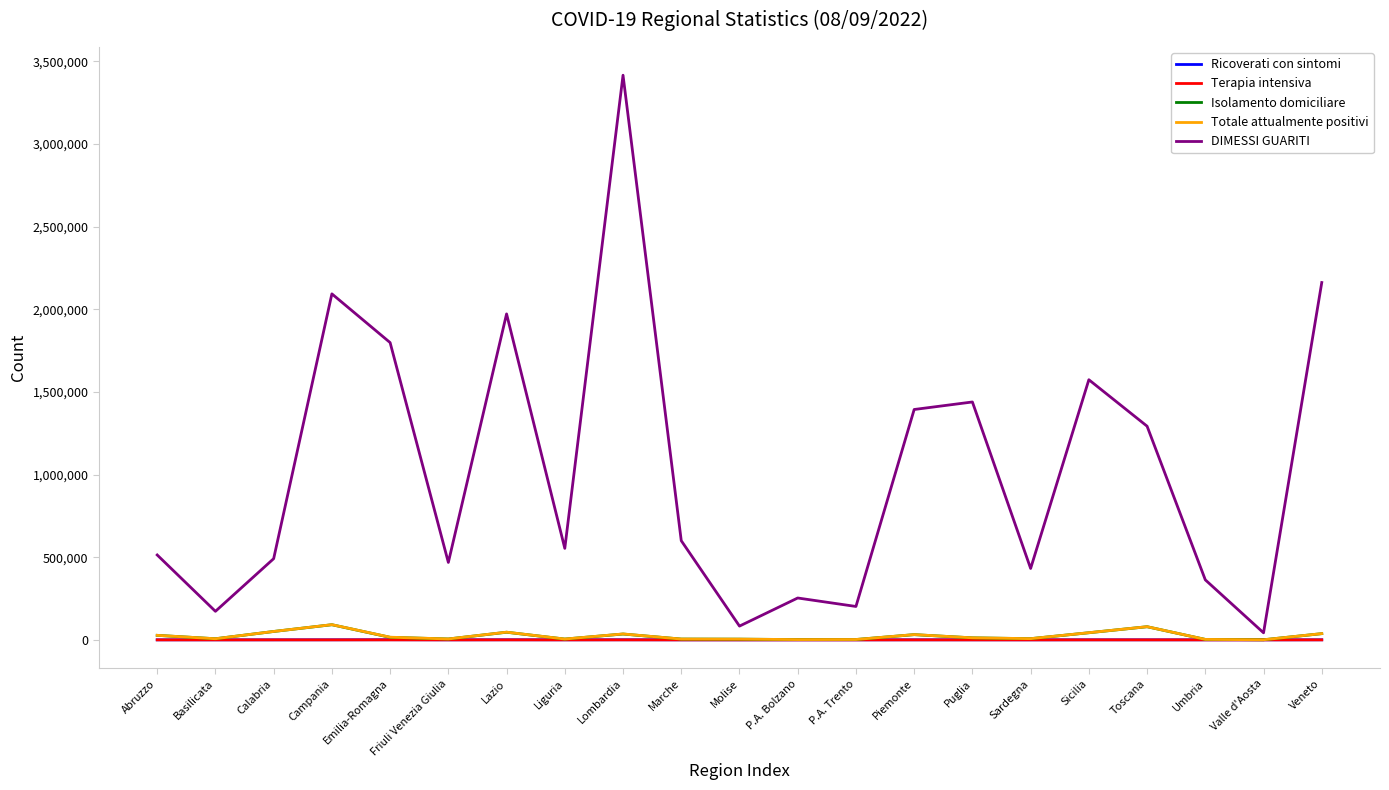

What is the spread (max minus min) of values at Sardegna?

431947